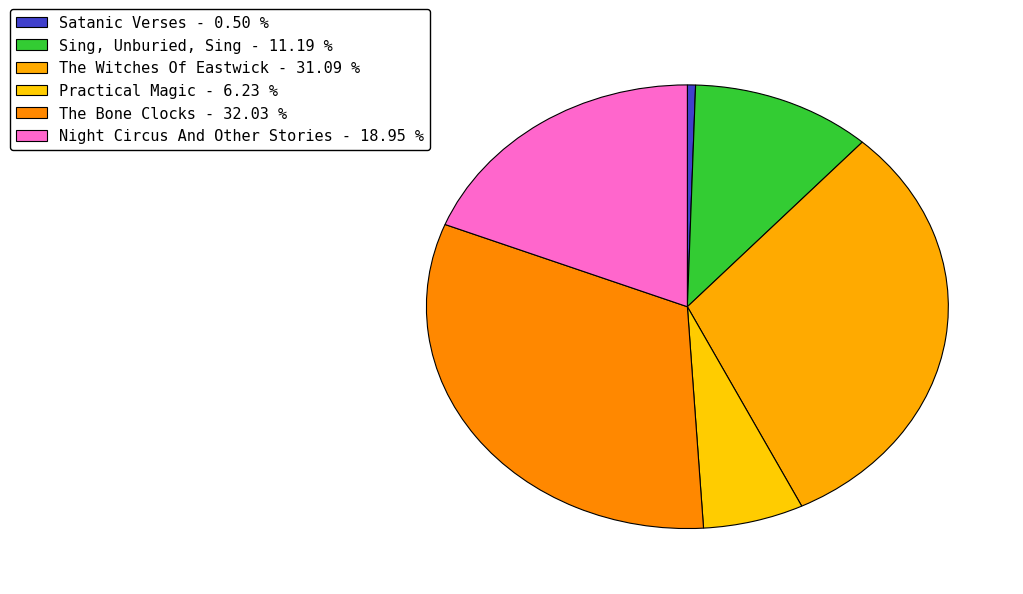

How many slices are in this pie chart?

6